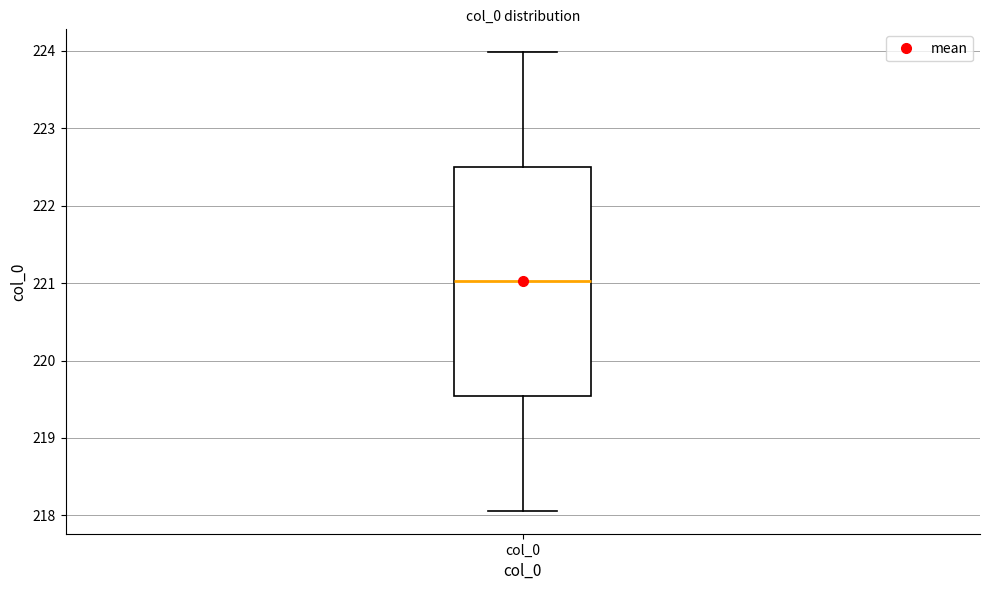

Transcribe this box plot: give where the median line is, the range the box spans, and where the two whiskers end, as read against the y-axis. The values are not printed on the chart, so give them approximately, as read against the axis.

median 221.0, box 219.5 to 222.5, whiskers 218.1 to 224.0